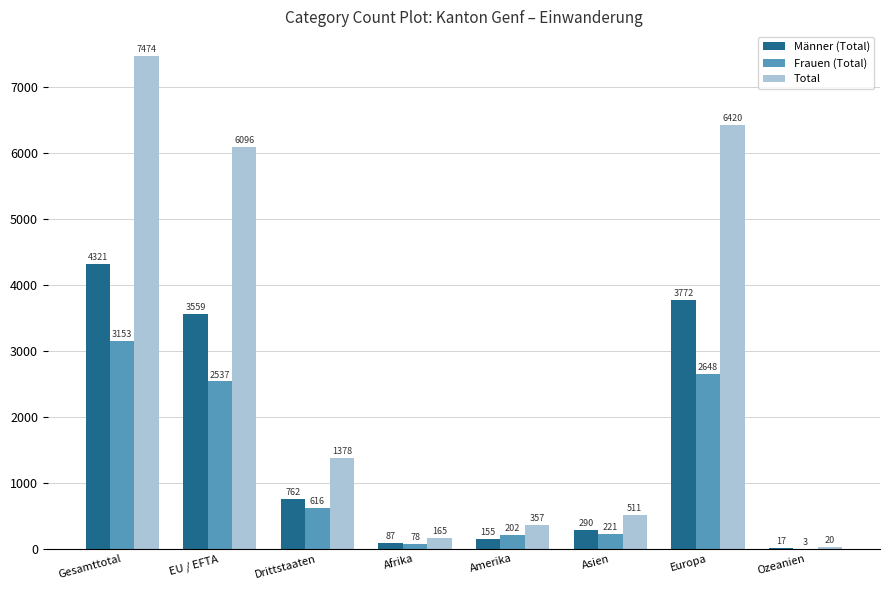

The Männer (Total) series shows 87 at Afrika. True or false?

True